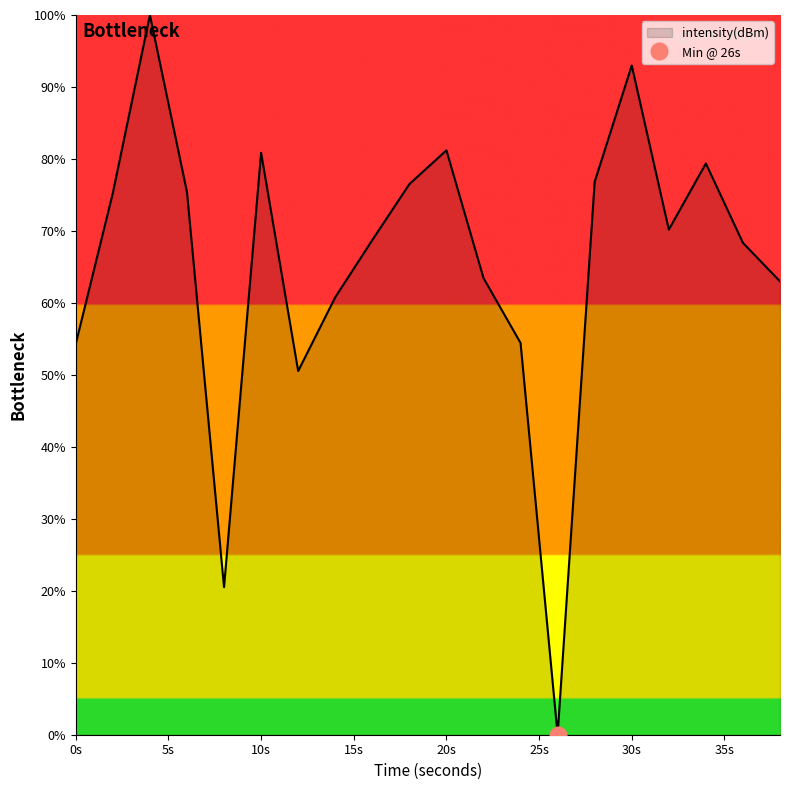

What is the sum of all values?

1312.7